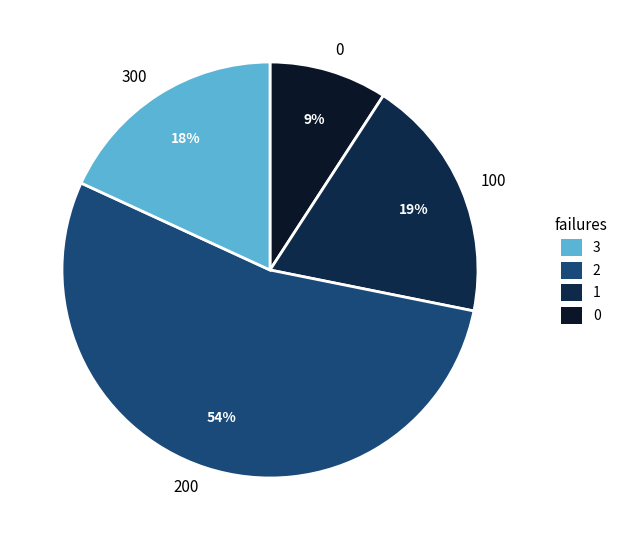

How many slices are in this pie chart?

4